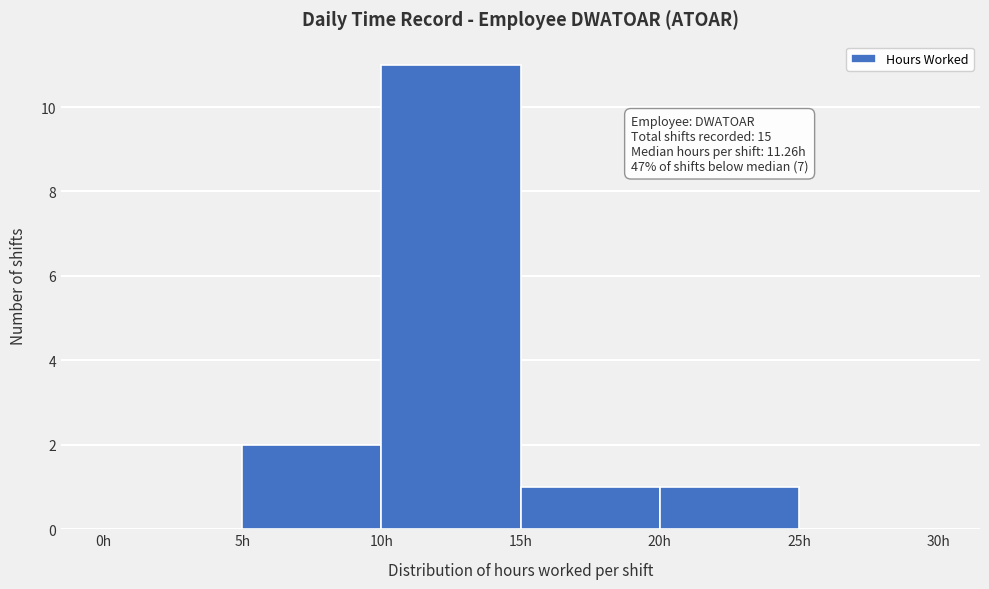

Which range on the x-axis has the tallest bar?

10 to 15